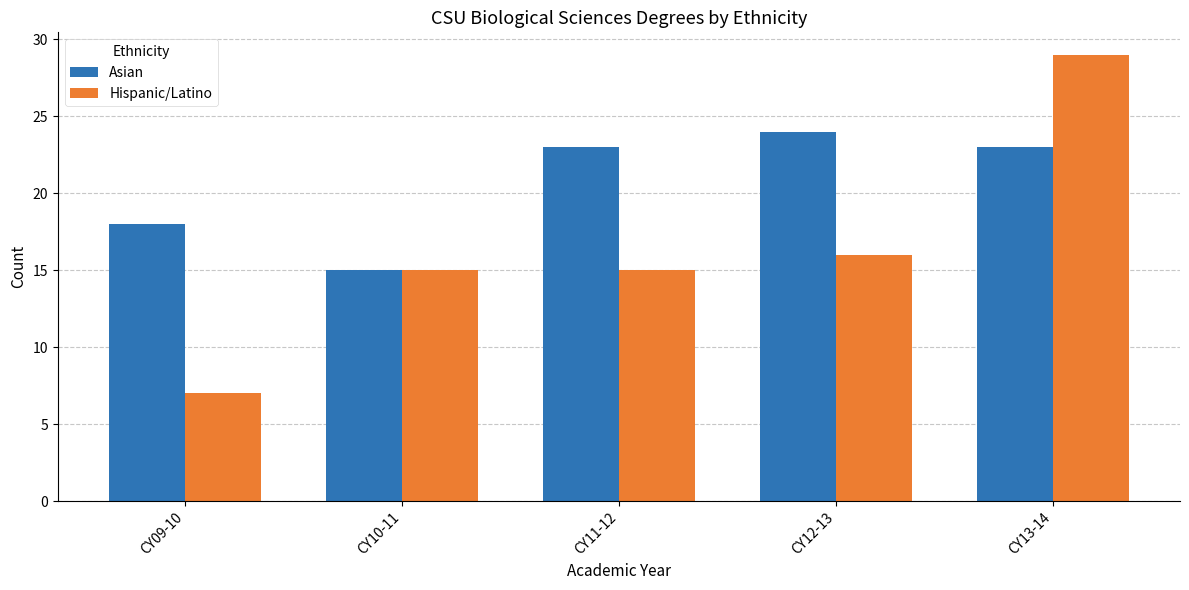

Are the bars grouped side by side (vs. stacked)?

Yes